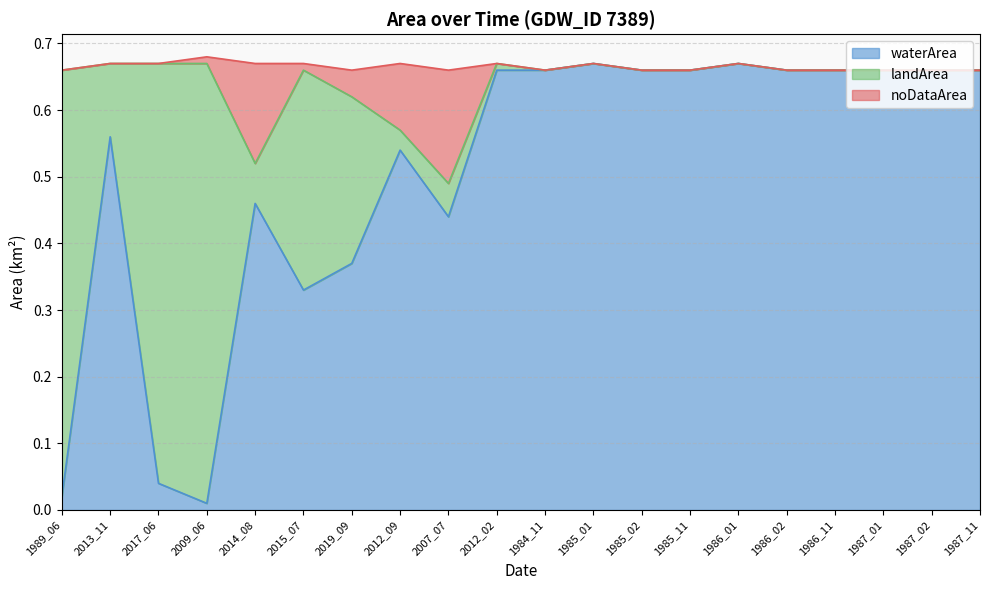

Which series changed the most between 2017_06 and 1987_02?

waterArea